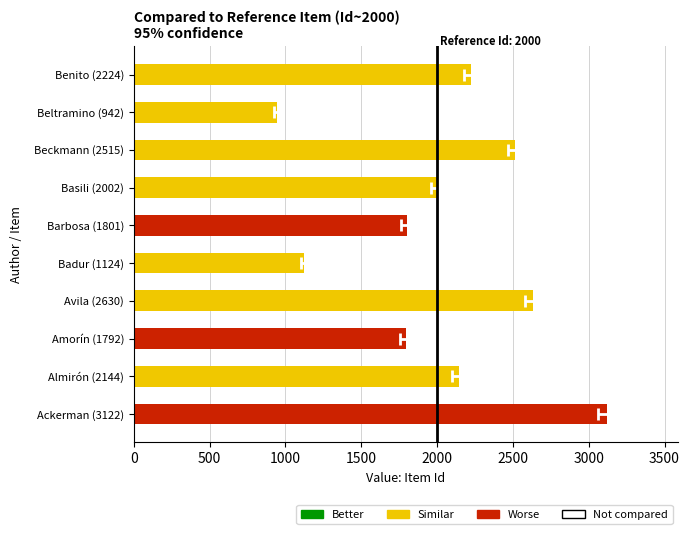

Reading left to right, transcribe all the data shown in this chart.

3122	2144	1792	2630	1124	1801	2002	2515	942	2224